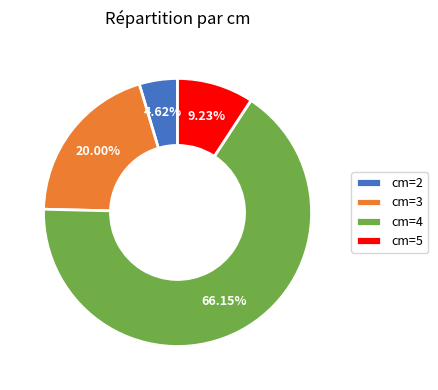

To the nearest percent, what is the difference between the largest and smallest slice percentages?

62%